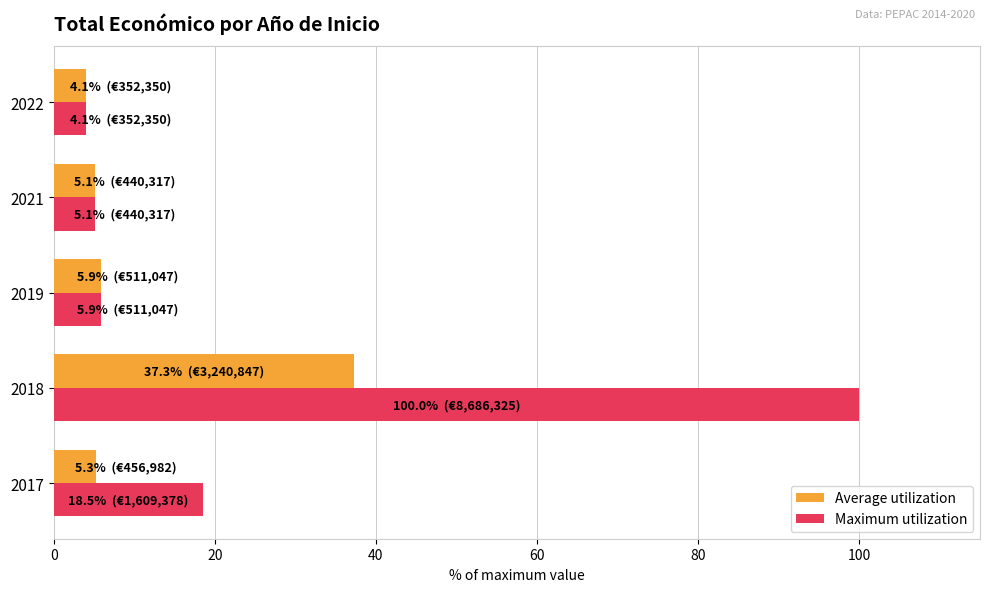

Rank the series by their maximum value, from lowest to highest.

Average utilization, Maximum utilization